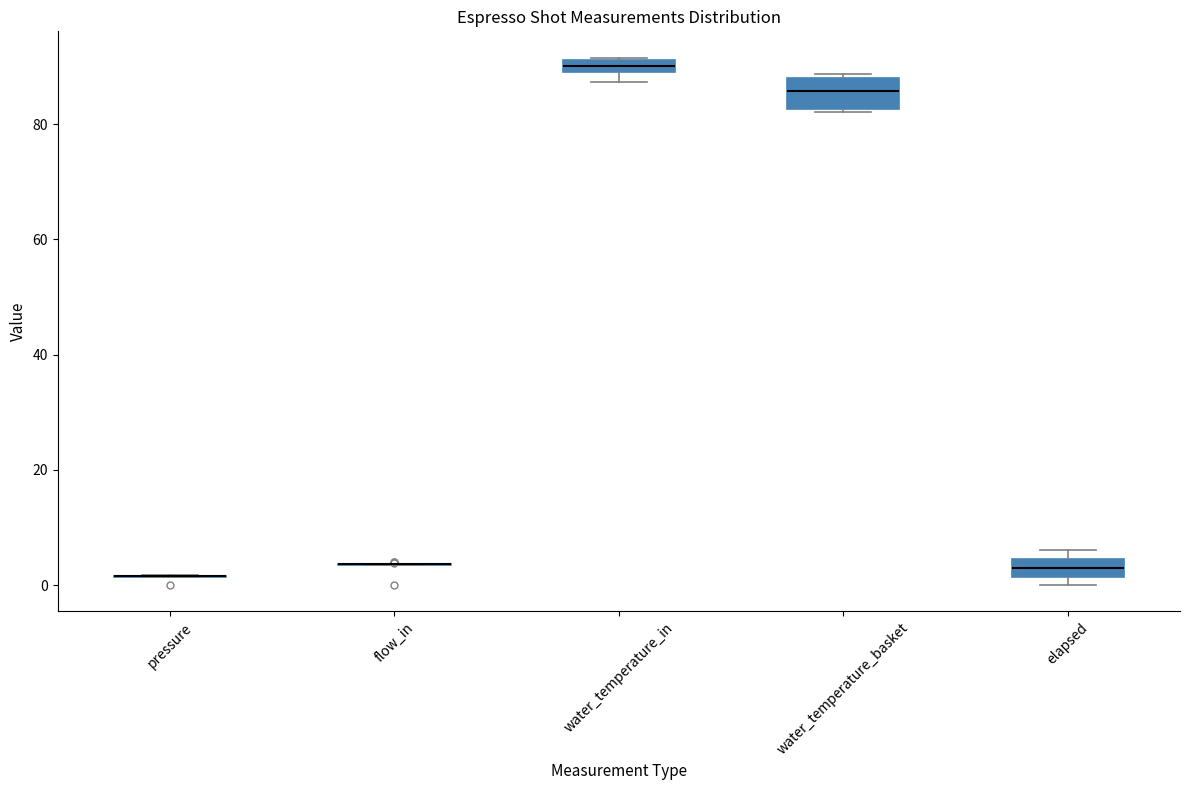

Comparing the boxes themselves (not the whiskers), which one is the tallest?

water_temperature_basket